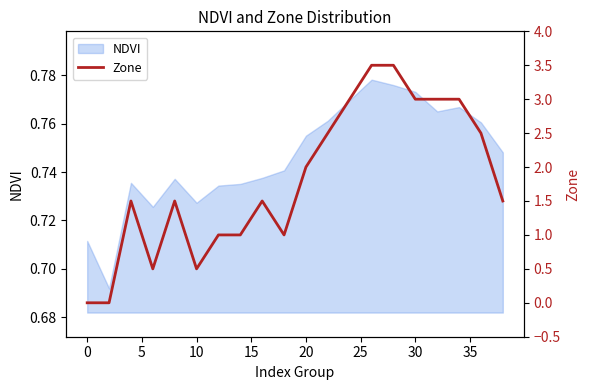

What is the sum of all values?

36.0